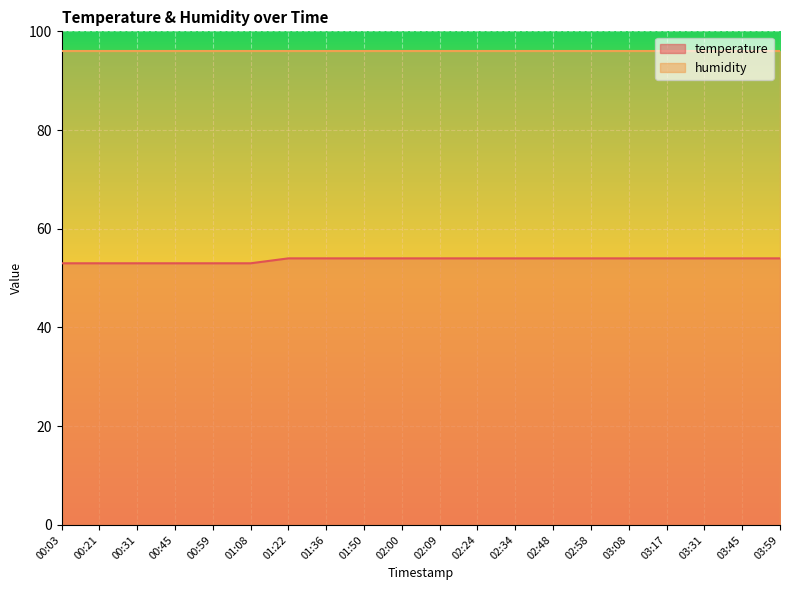

What is the value of the 9th point from the left?

54